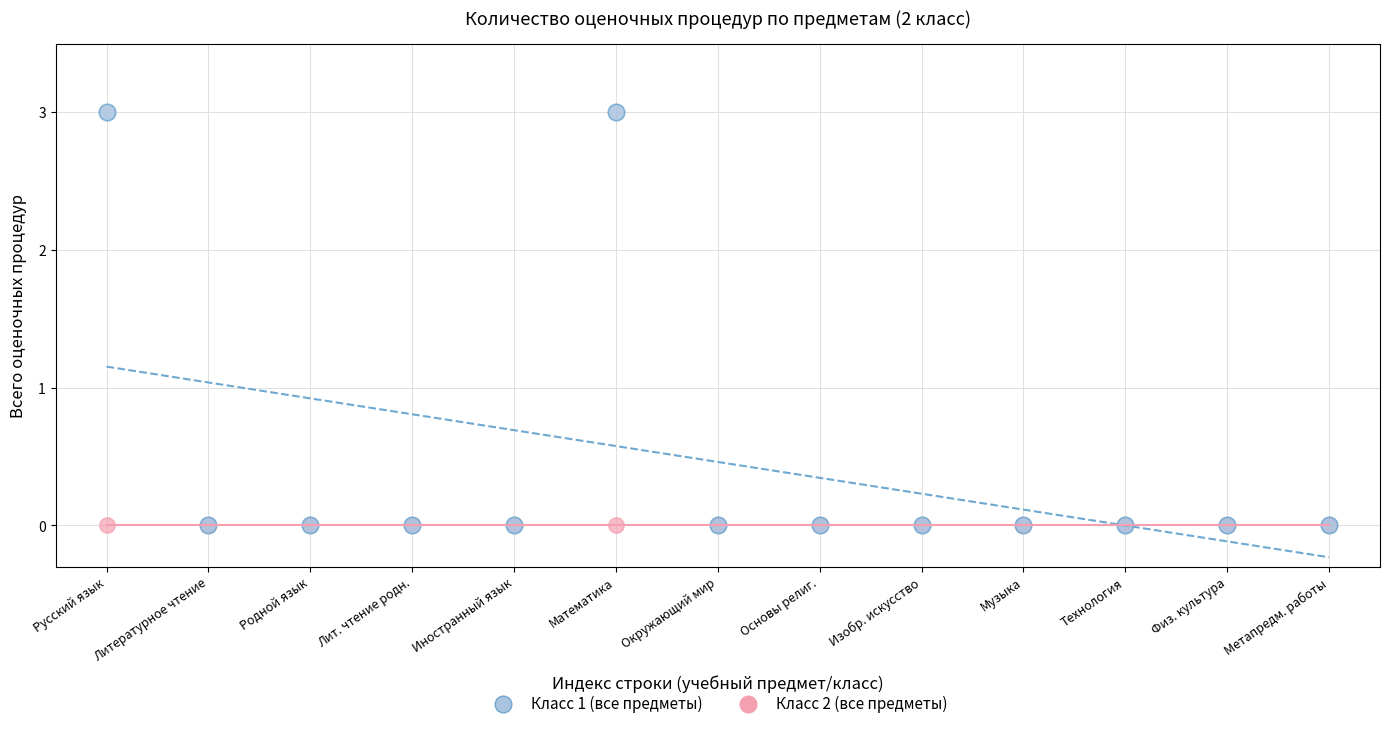

What are all the series names shown in the legend?

Класс 1 (все предметы), Класс 2 (все предметы)